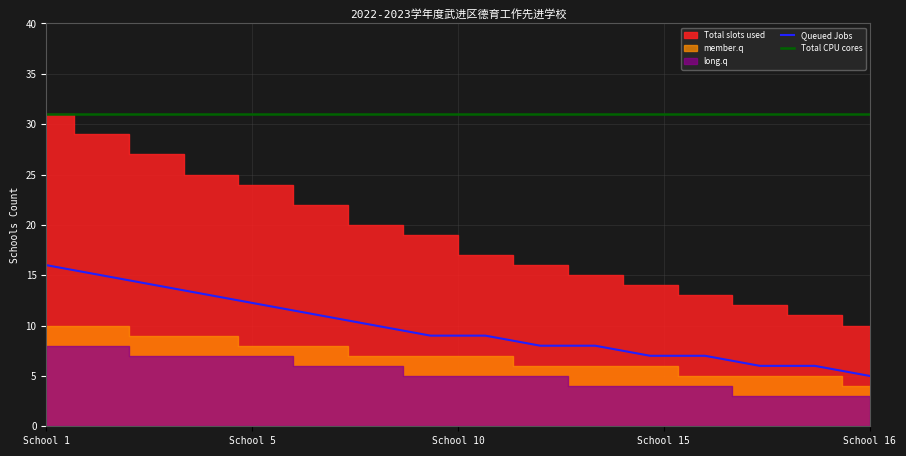

At which label does Total CPU cores reach its peak?

School 1